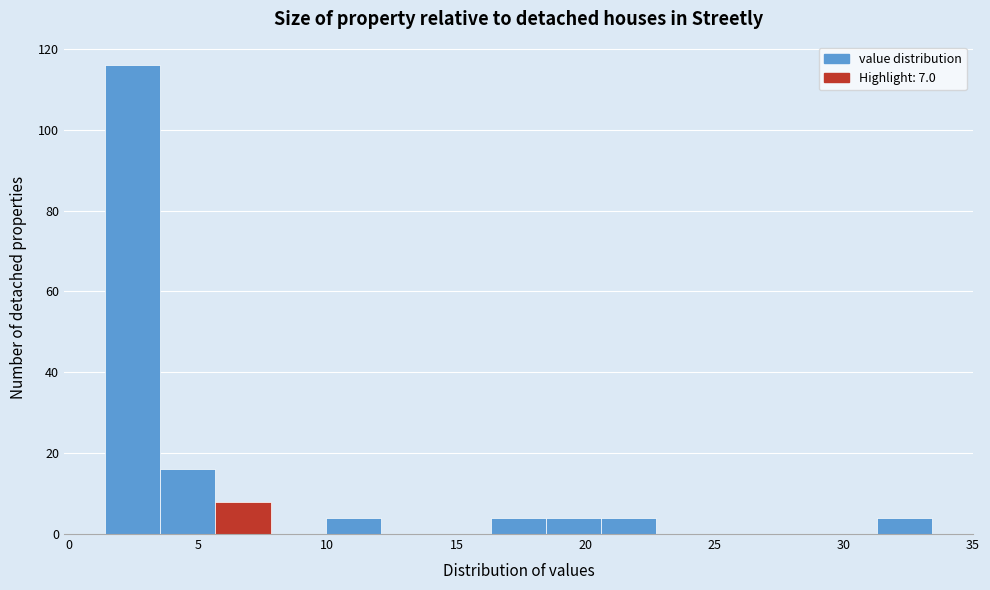

Reading left to right, transcribe this chart: for each bar, give the range it covers on the x-axis and its height. Neither the bar edges nor the heights are printed on the chart, so give them approximately, as read against the axes.

1.5 to 3.5: 116
3.5 to 5.5: 16
5.5 to 8.0: 8
8.0 to 10.0: 0
10.0 to 12.0: 4
12.0 to 14.0: 0
14.0 to 16.5: 0
16.5 to 18.5: 4
18.5 to 20.5: 4
20.5 to 22.5: 4
22.5 to 25.0: 0
25.0 to 27.0: 0
27.0 to 29.0: 0
29.0 to 31.5: 0
31.5 to 33.5: 4